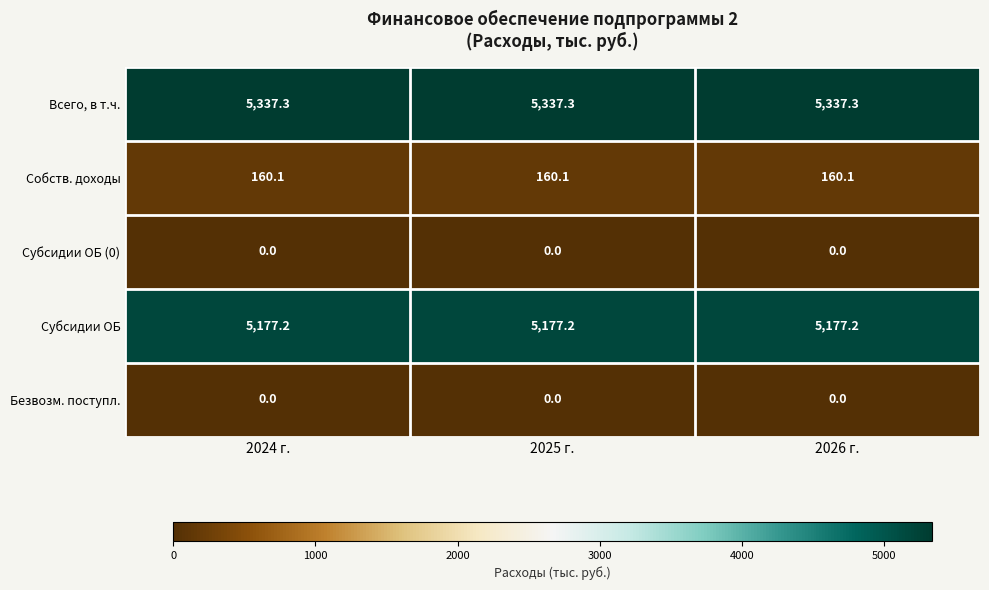

What is the sum of the Собств. доходы values at 2026 г. and 2024 г.?

320.2